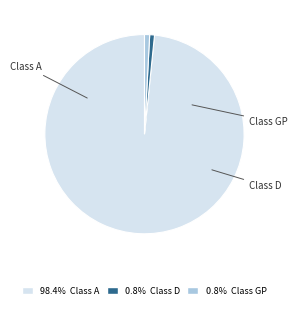

What percentage is NOT represented by Class A?

1.6%